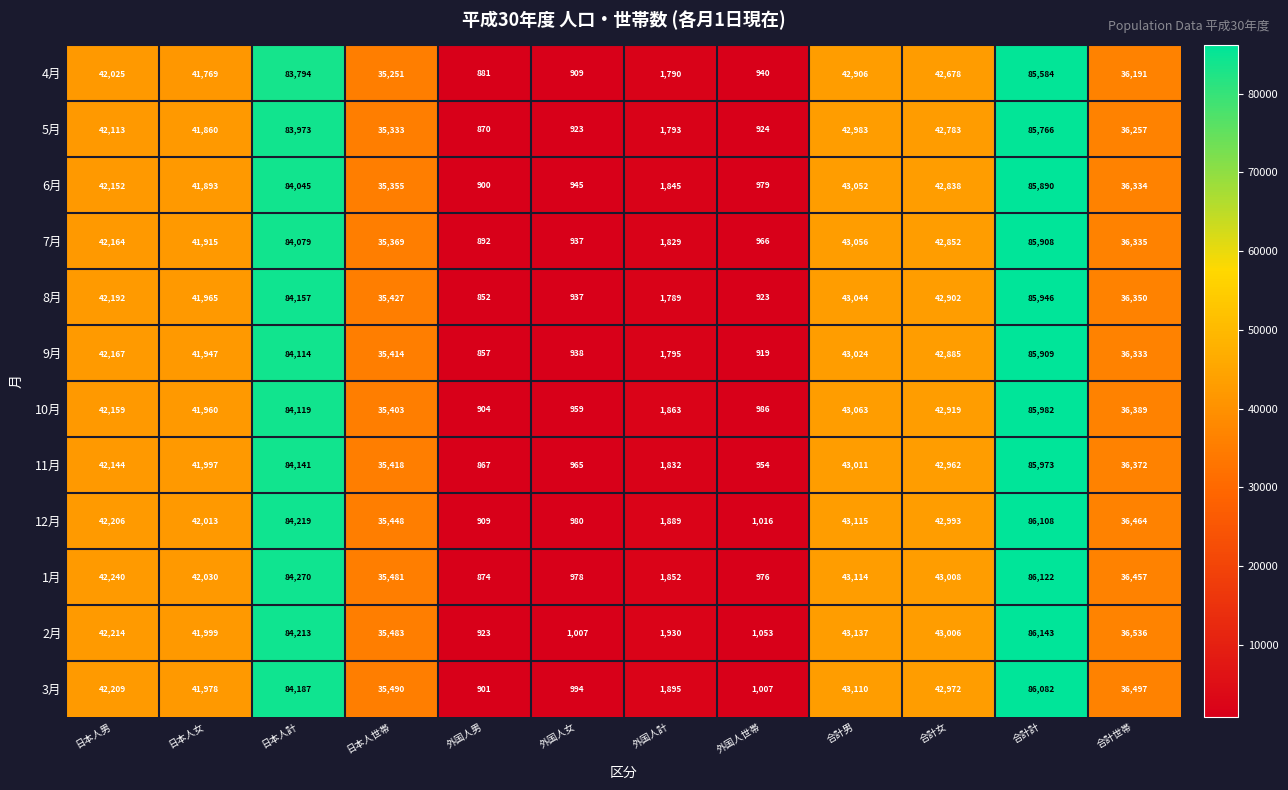

What is the difference between the maximum and minimum values in the 11月 series?

85106